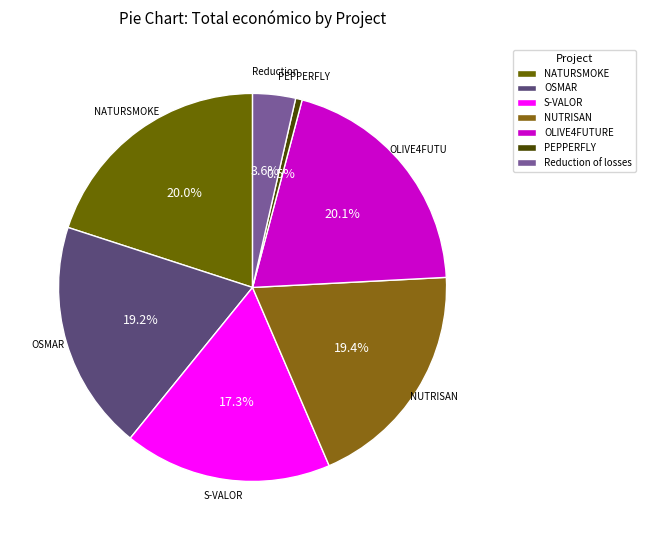

Does NUTRISAN account for over 50% of the chart?

No